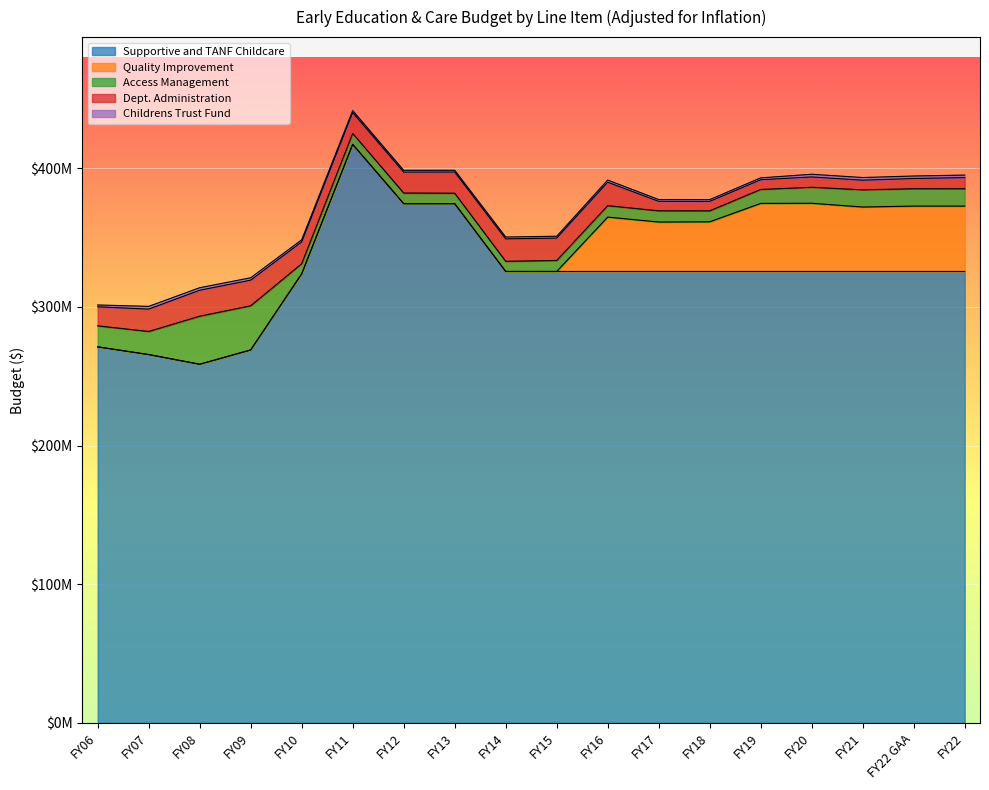

How many lines are shown in the chart?

5